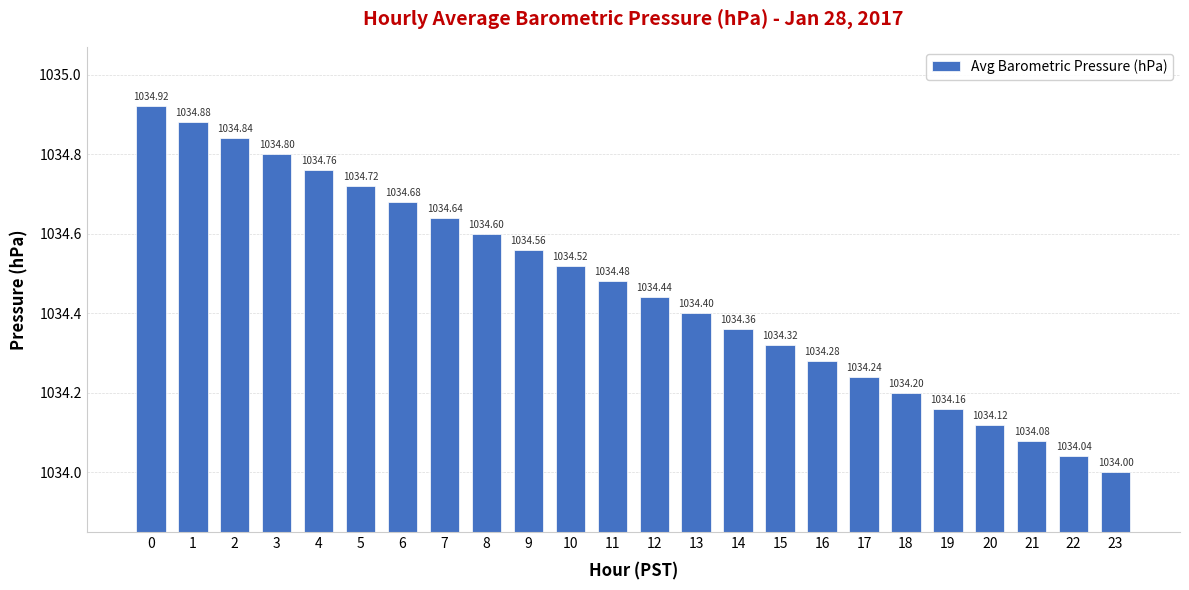

What is the value of the 3rd bar from the left?

1034.8